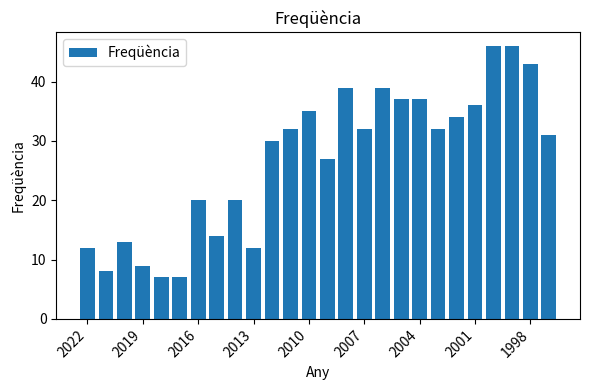

Are the bars grouped side by side (vs. stacked)?

No